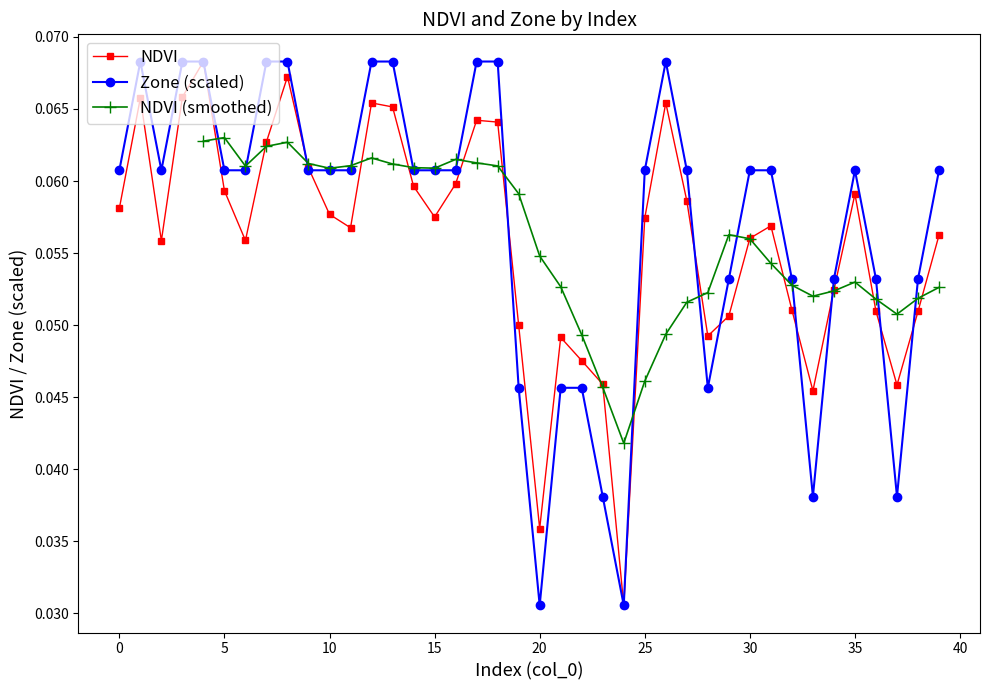

At which category does NDVI reach its first local valley?

2